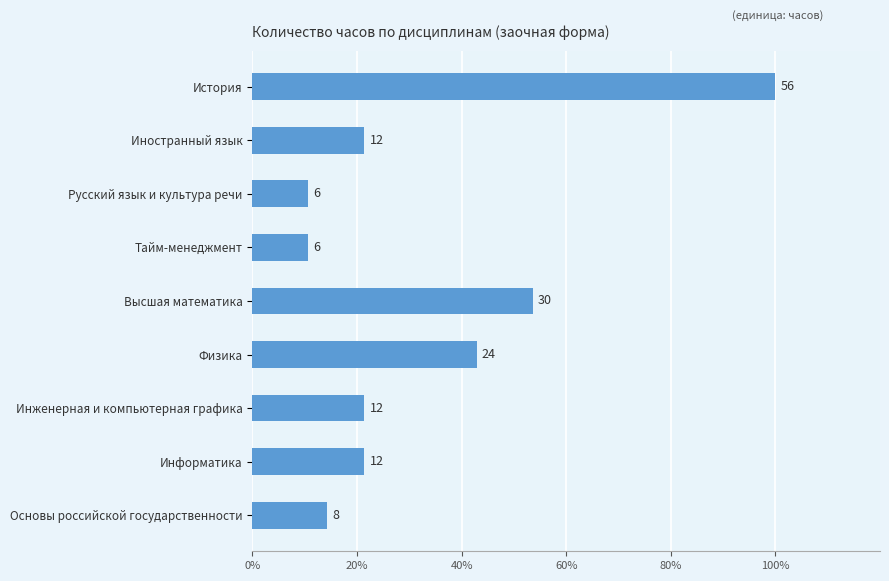

How many bars are there in total?

9